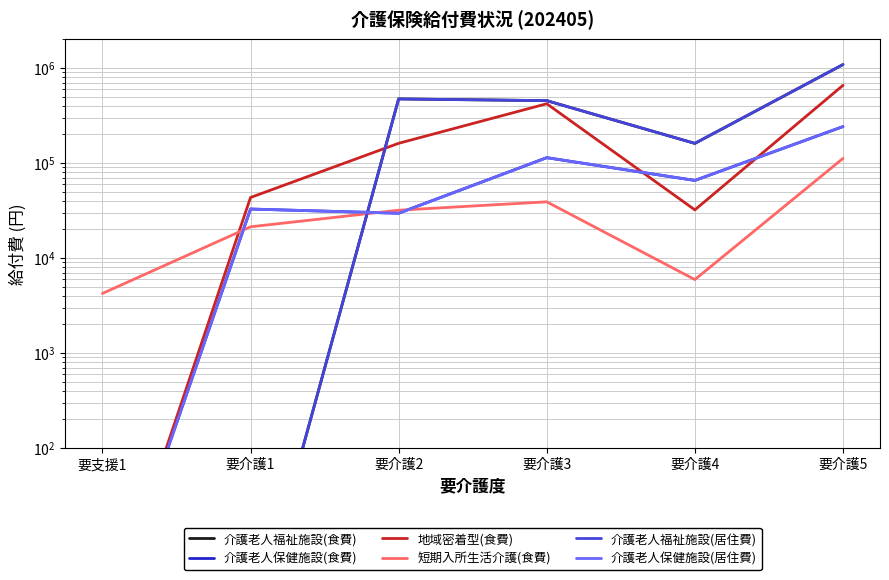

Which series has the largest total across all categories?

介護老人福祉施設(食費)